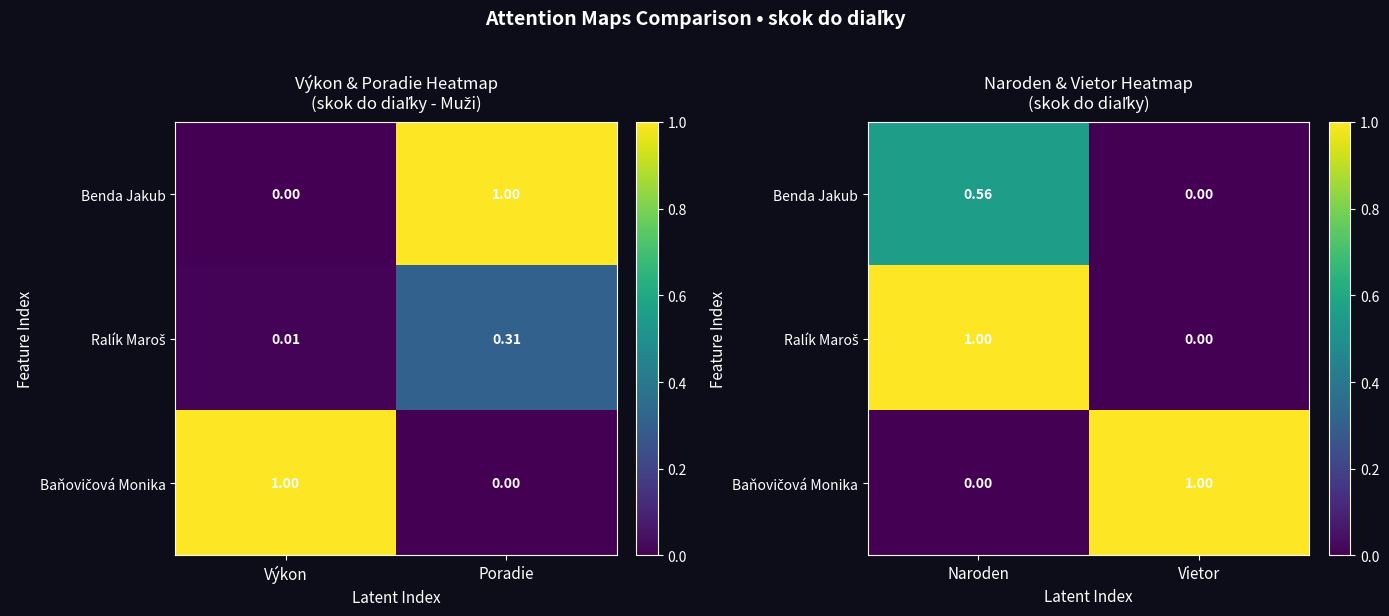

What is the average value of the Ralík Maroš series?

0.5